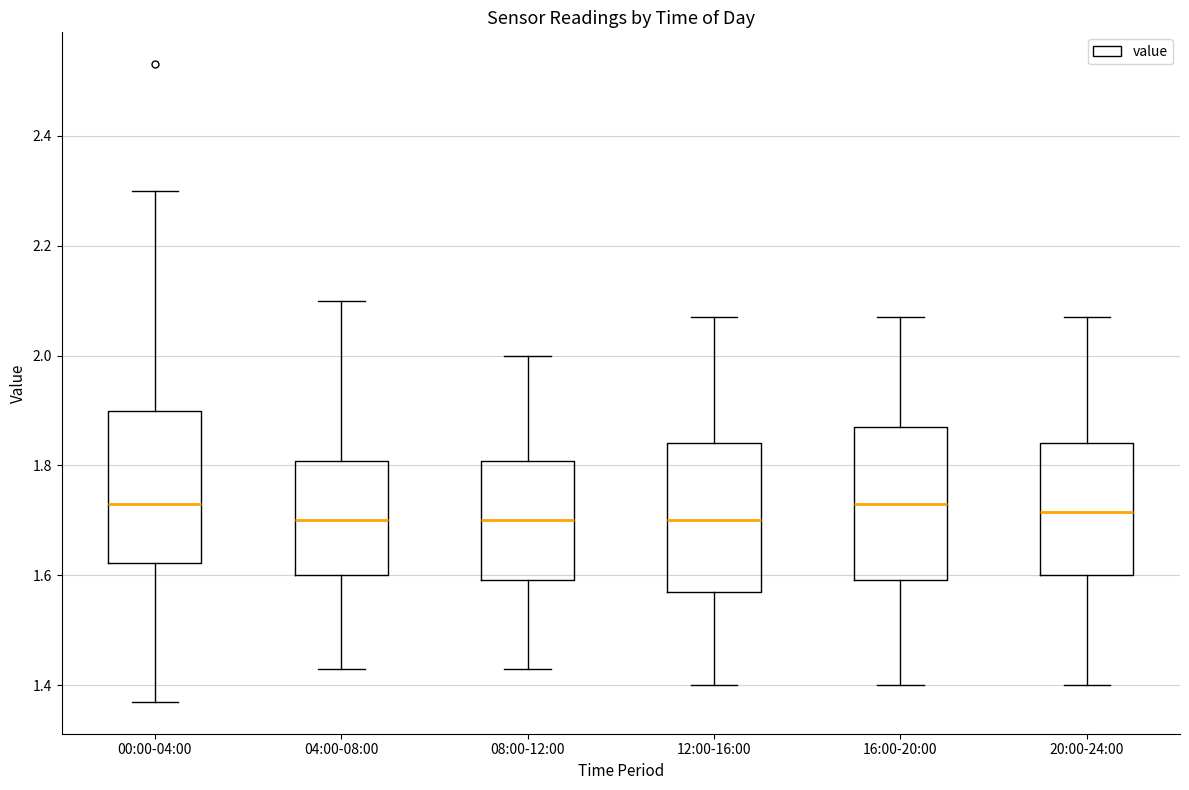

Reading left to right, read every box against the y-axis: the position of its median line, the range the box covers, and the ends of its whiskers. The values are not printed on the chart, so give them approximately, as read against the axis.

00:00-04:00: median 1.74, box 1.62 to 1.90, whiskers 1.38 to 2.30
04:00-08:00: median 1.70, box 1.60 to 1.80, whiskers 1.44 to 2.10
08:00-12:00: median 1.70, box 1.60 to 1.80, whiskers 1.44 to 2.00
12:00-16:00: median 1.70, box 1.58 to 1.84, whiskers 1.40 to 2.08
16:00-20:00: median 1.74, box 1.60 to 1.88, whiskers 1.40 to 2.08
20:00-24:00: median 1.72, box 1.60 to 1.84, whiskers 1.40 to 2.08